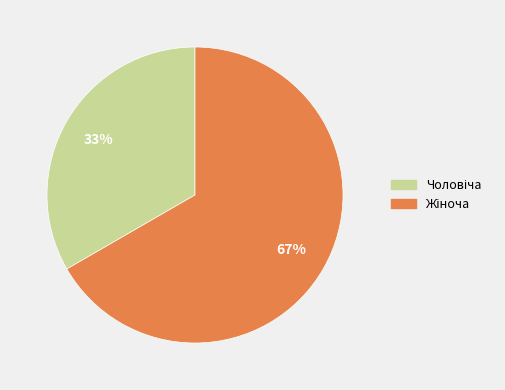

To the nearest percent, what is the average slice percentage?

50%